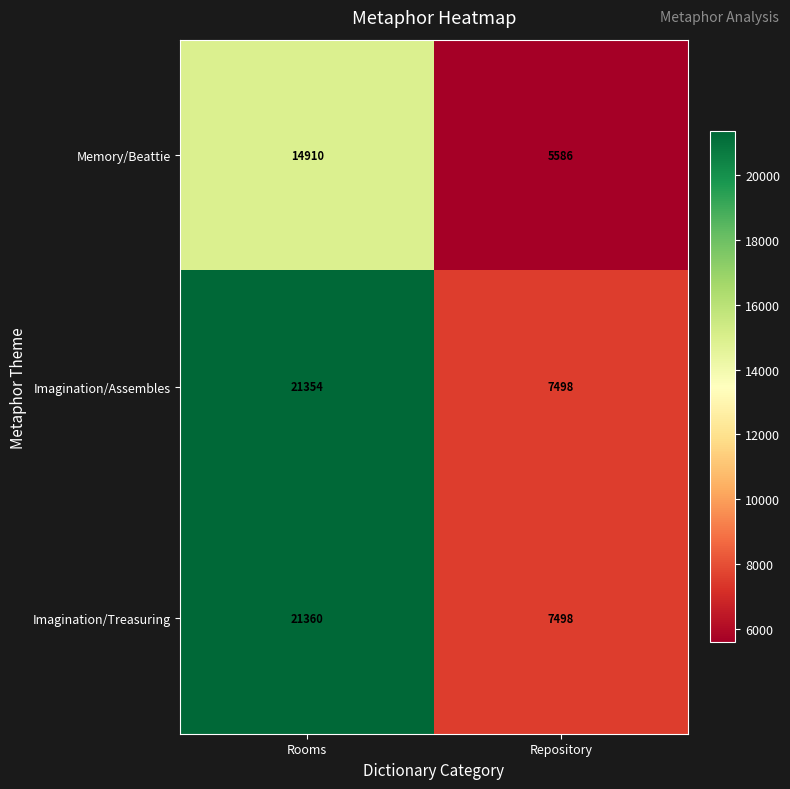

What is the difference between the maximum and minimum values in the Imagination/Assembles series?

13856